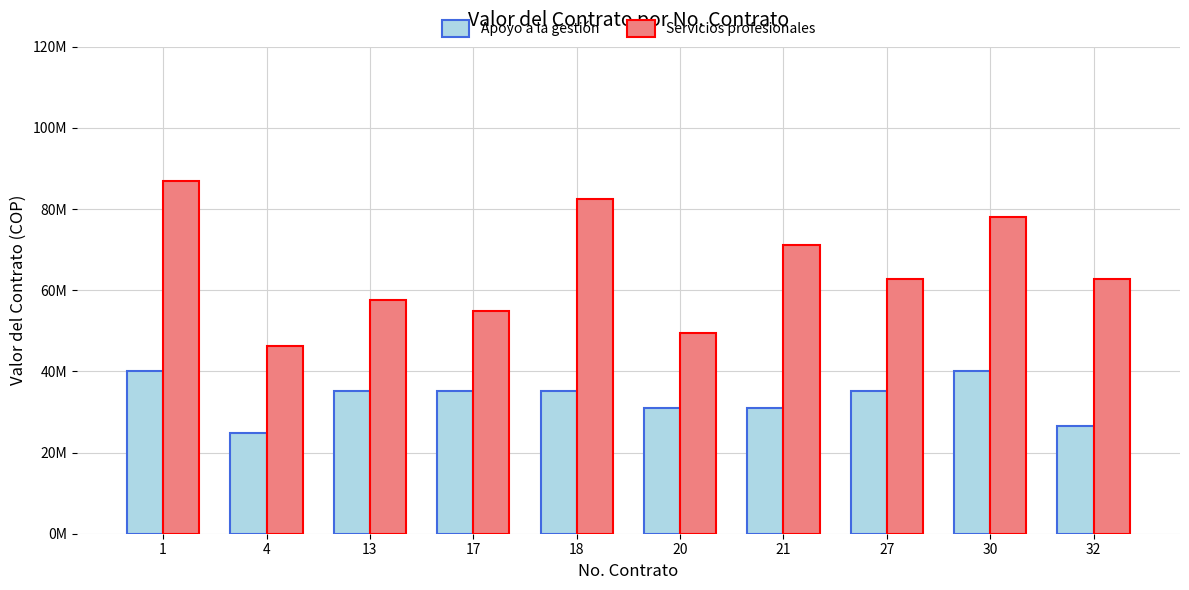

Does the chart contain stacked bars?

No